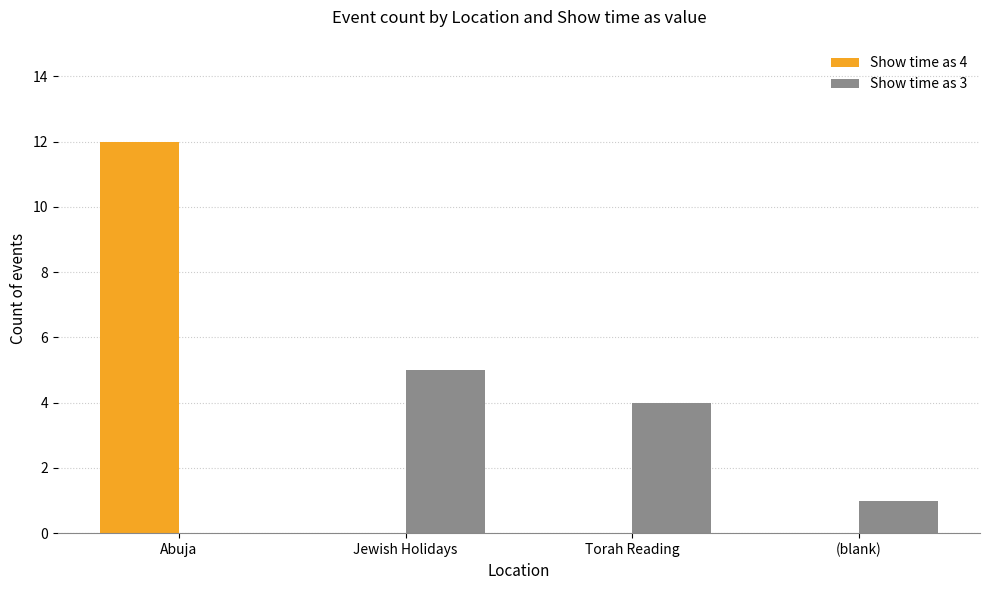

The Show time as 4 series shows 0 at (blank). True or false?

True